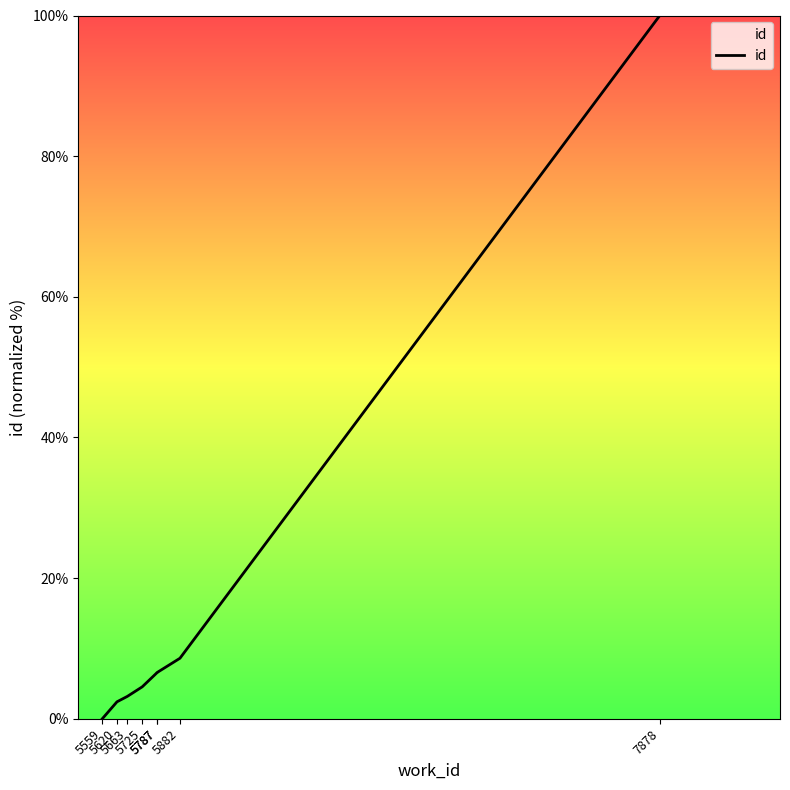

What is the difference between the maximum and minimum values?

100.0